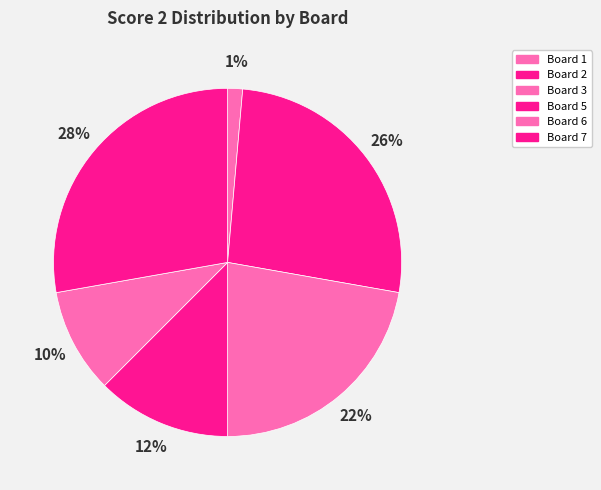

Which slice is the smallest?

Board 1